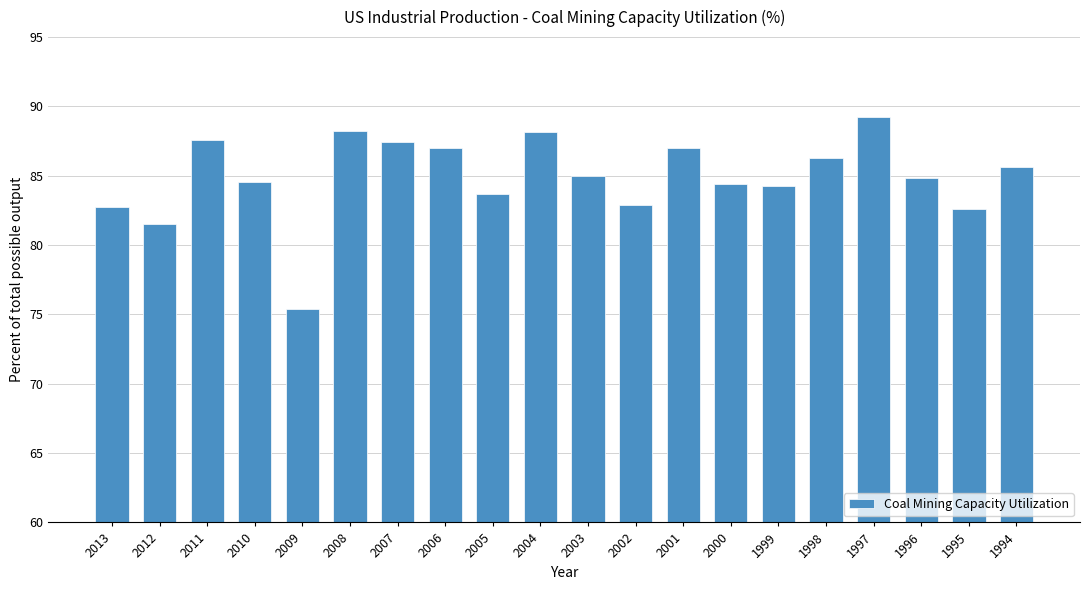

What is the sum of all values?

1698.6